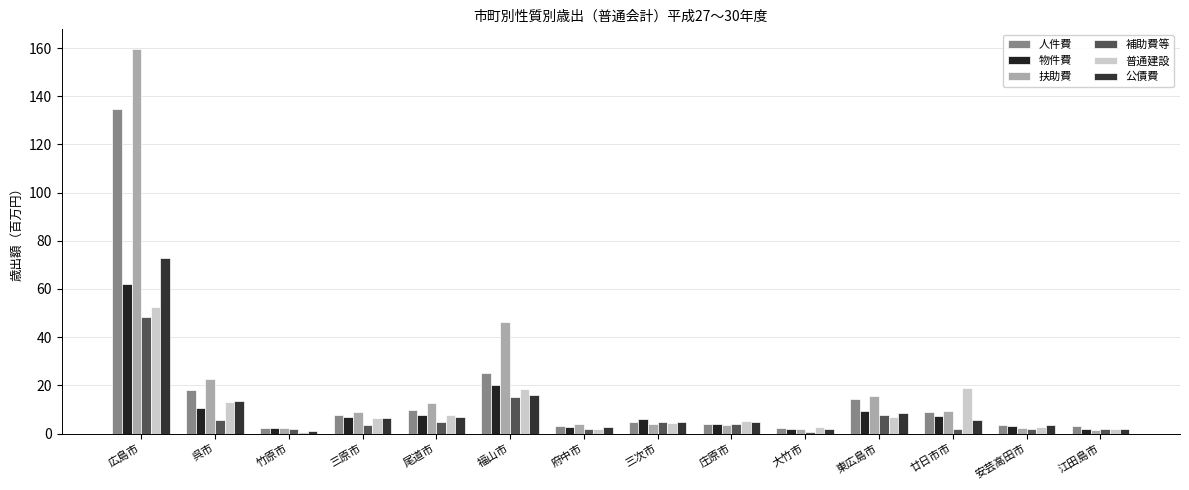

What is the maximum value for 人件費?

134.8